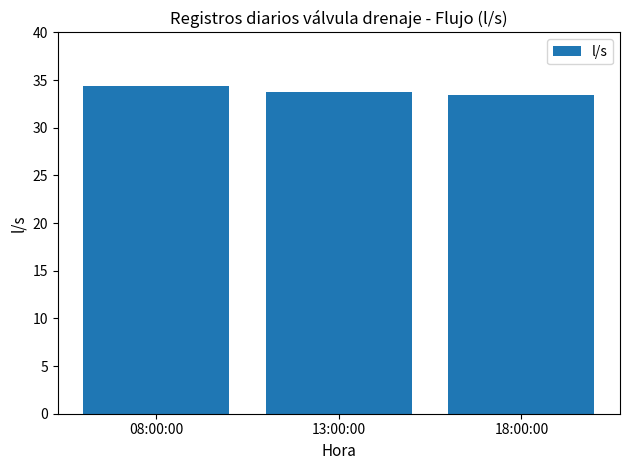

What value does the data have at 13:00:00?

33.8